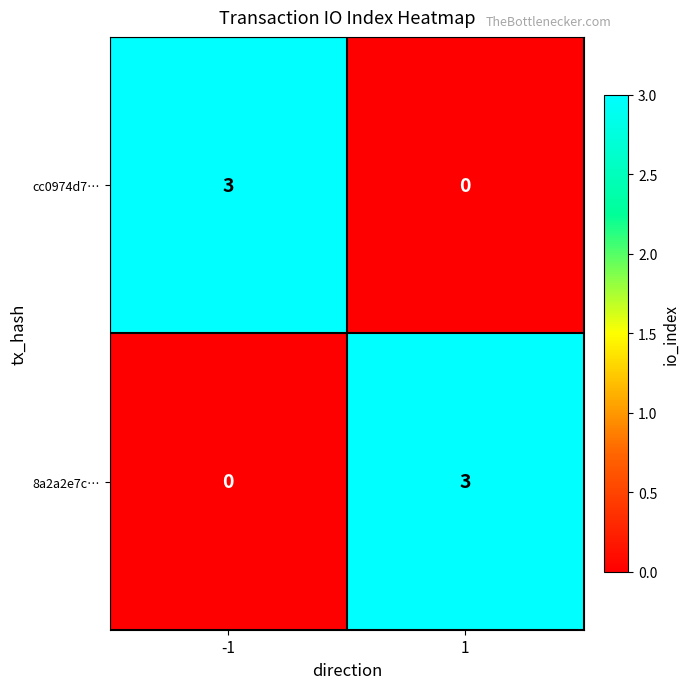

True or false: cc0974d7… has a value of 1 at -1.

False